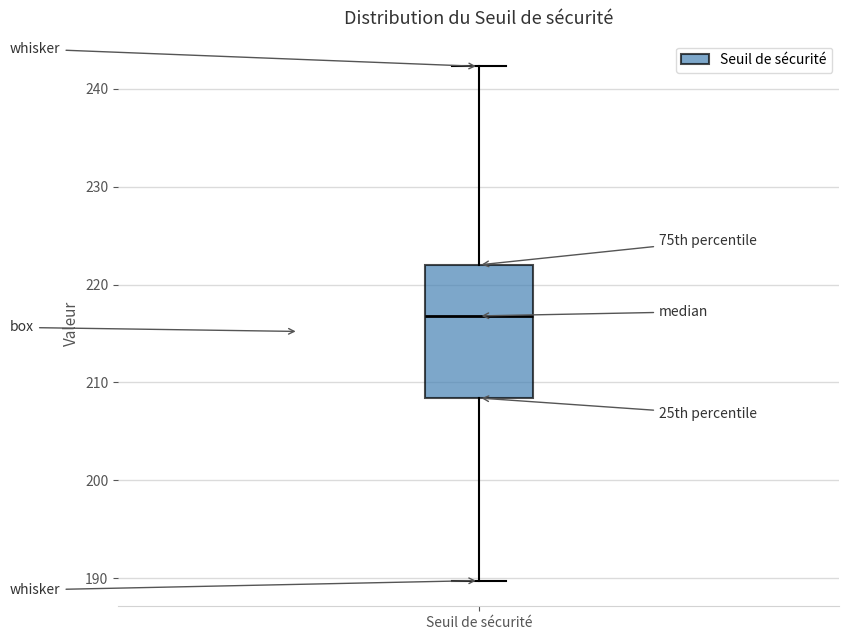

Where does the median line of the box for Seuil de sécurité sit on the y-axis? The values are not printed on the chart, so give them approximately, as read against the axis.

217